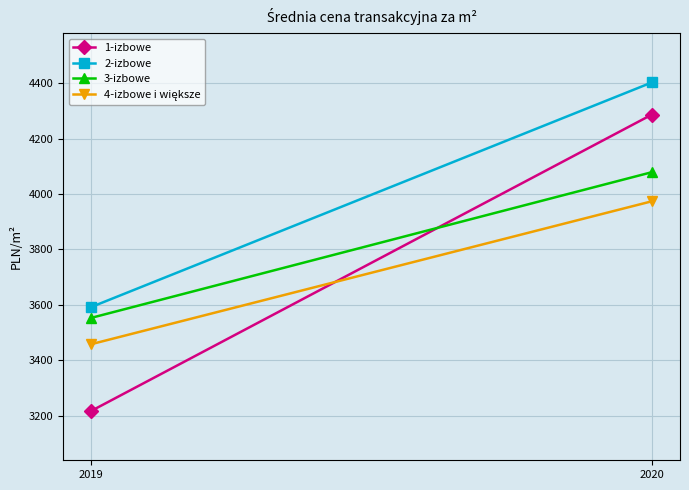

At which label is 3-izbowe closest to 3816?

2019